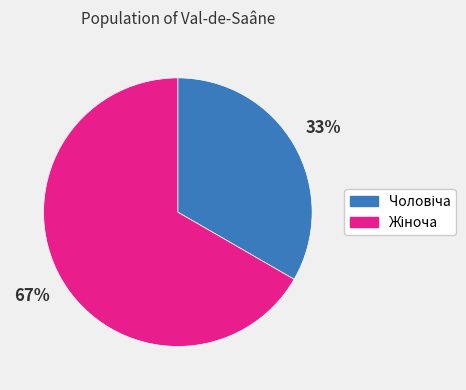

To the nearest percent, what is the average slice percentage?

50%